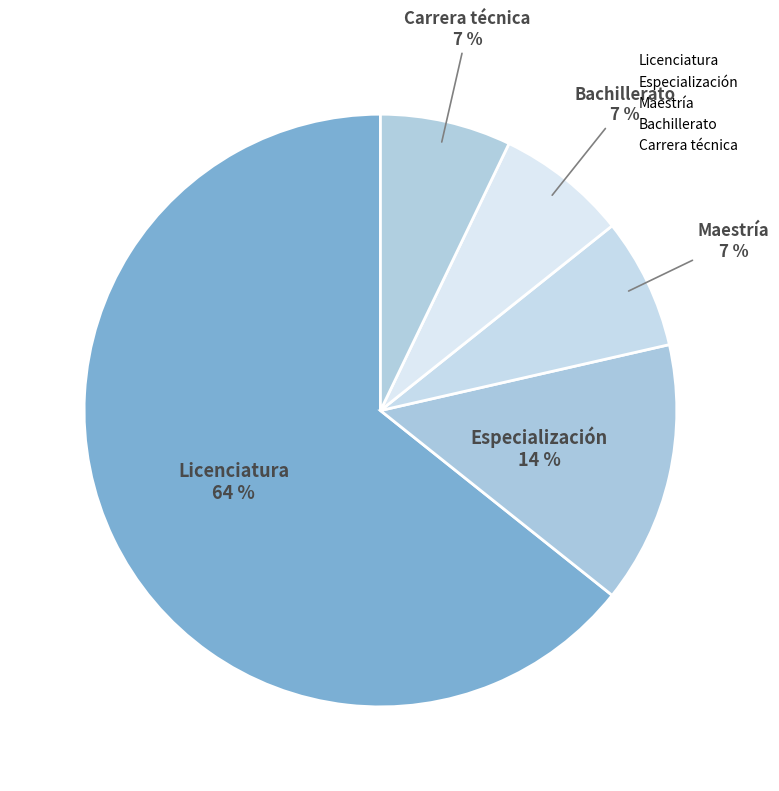

True or false: Especialización accounts for 14% of the total.

True